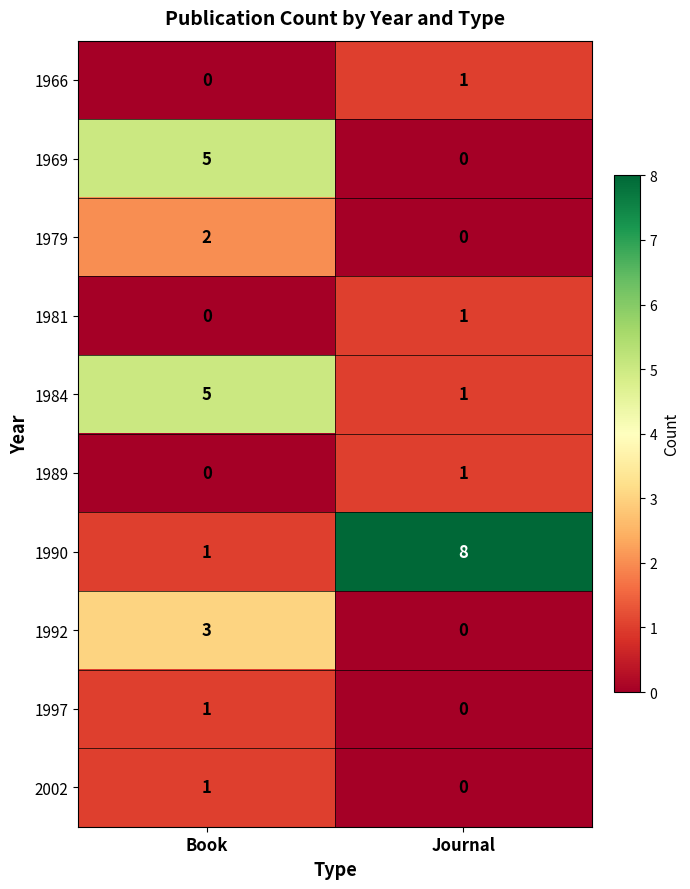

How many values in 1989 are above zero?

1